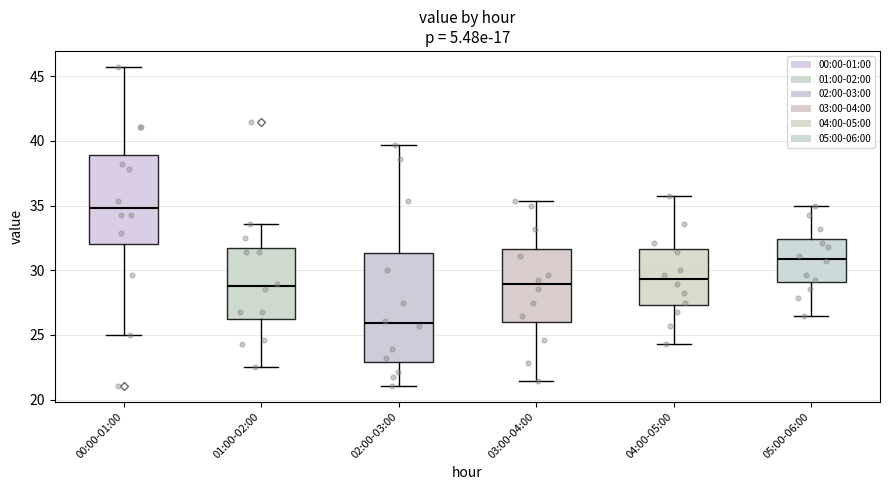

Which box is the tallest, from its lower edge to its upper edge?

02:00-03:00